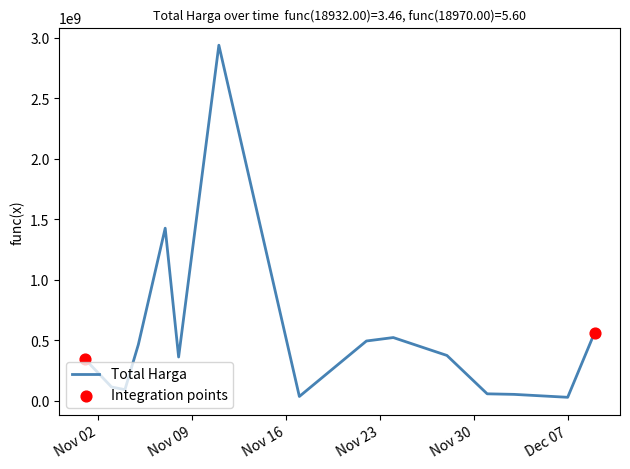

What is the difference between the maximum and minimum values?

2911551240